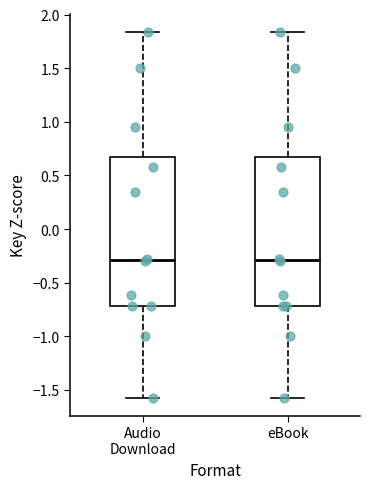

Reading left to right, transcribe this box plot: for each box, give where its median line is, the range the box spans, and where its two whiskers end, as read against the y-axis. The values are not printed on the chart, so give them approximately, as read against the axis.

Audio Download: median -0.30, box -0.70 to 0.65, whiskers -1.55 to 1.85
eBook: median -0.30, box -0.70 to 0.65, whiskers -1.55 to 1.85